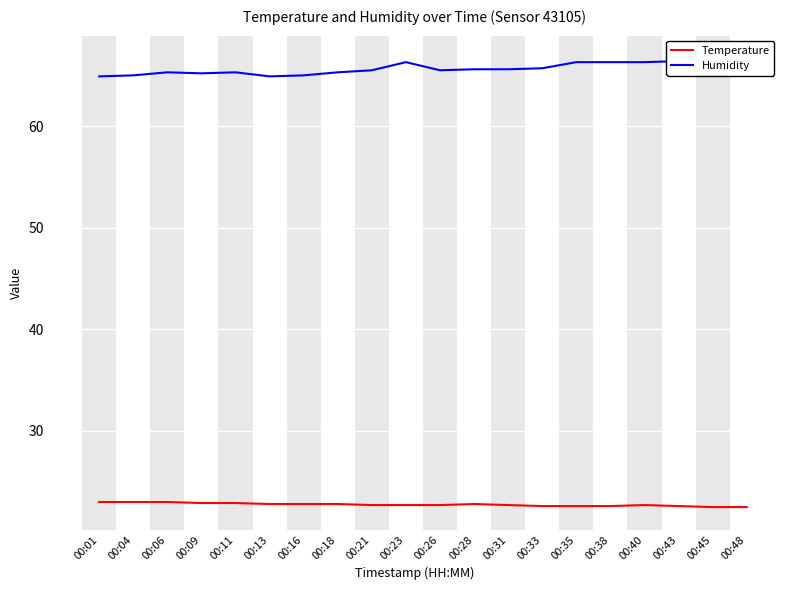

Which category has the highest value across all series?

00:48